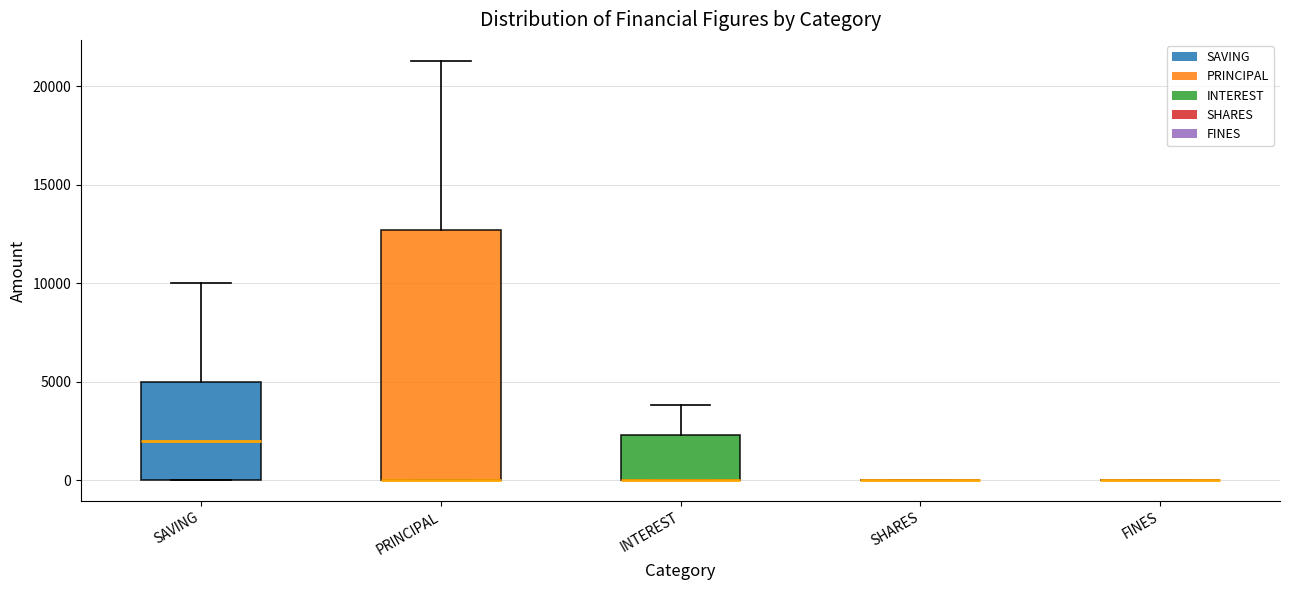

Which box is the tallest, from its lower edge to its upper edge?

PRINCIPAL